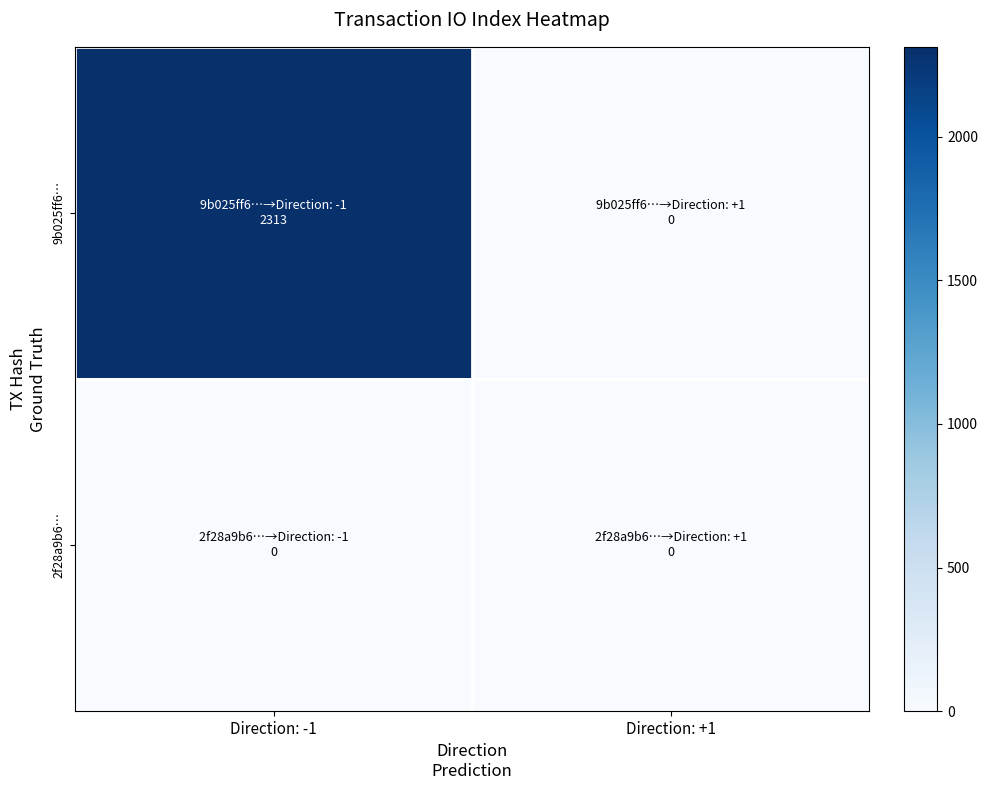

At which category does the chart reach its minimum across all series?

Direction: +1